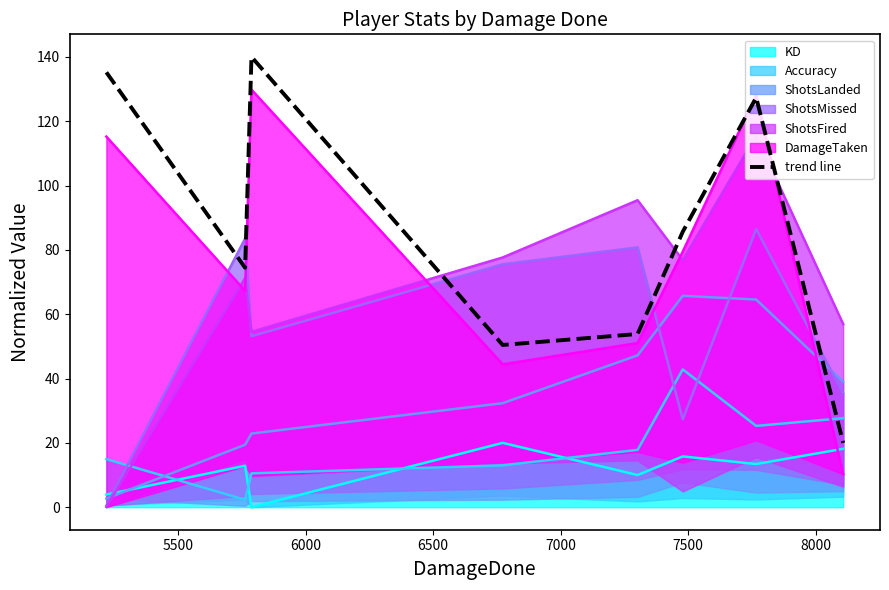

What is the maximum value shown in the chart?

140.0